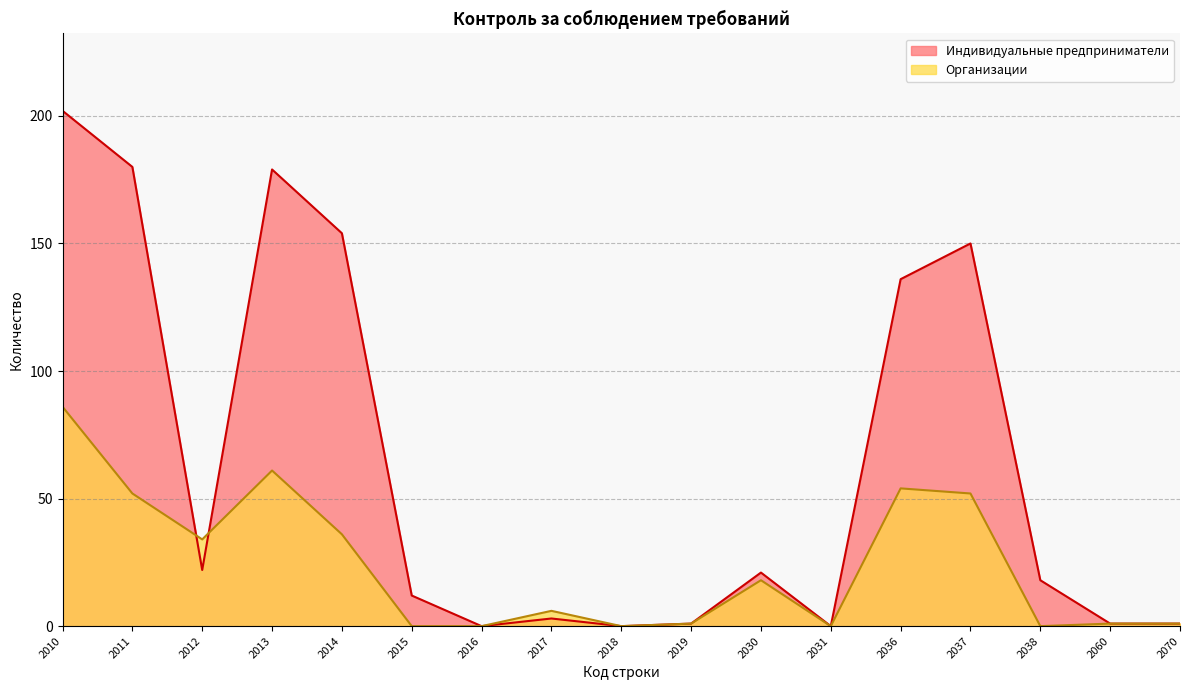

At which category does Индивидуальные предприниматели reach its first local peak?

2013